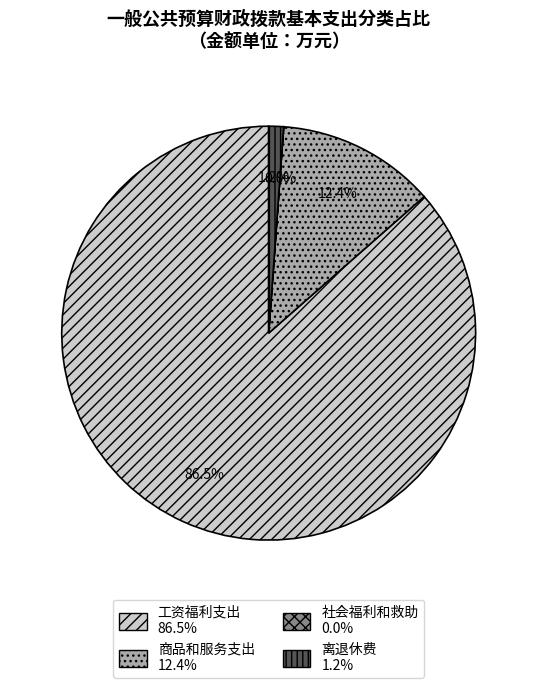

Is 工资福利支出 the majority of the pie?

Yes